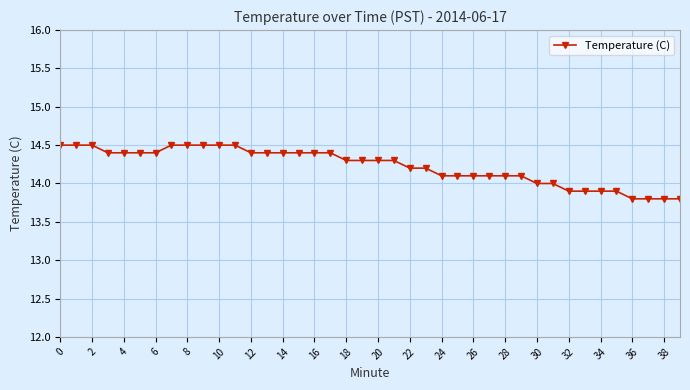

How many series are shown in this chart?

1